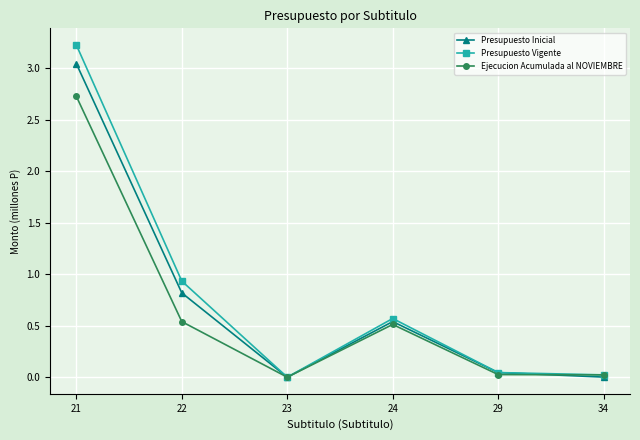

What is the highest value of the Ejecucion Acumulada al NOVIEMBRE series?

2.7